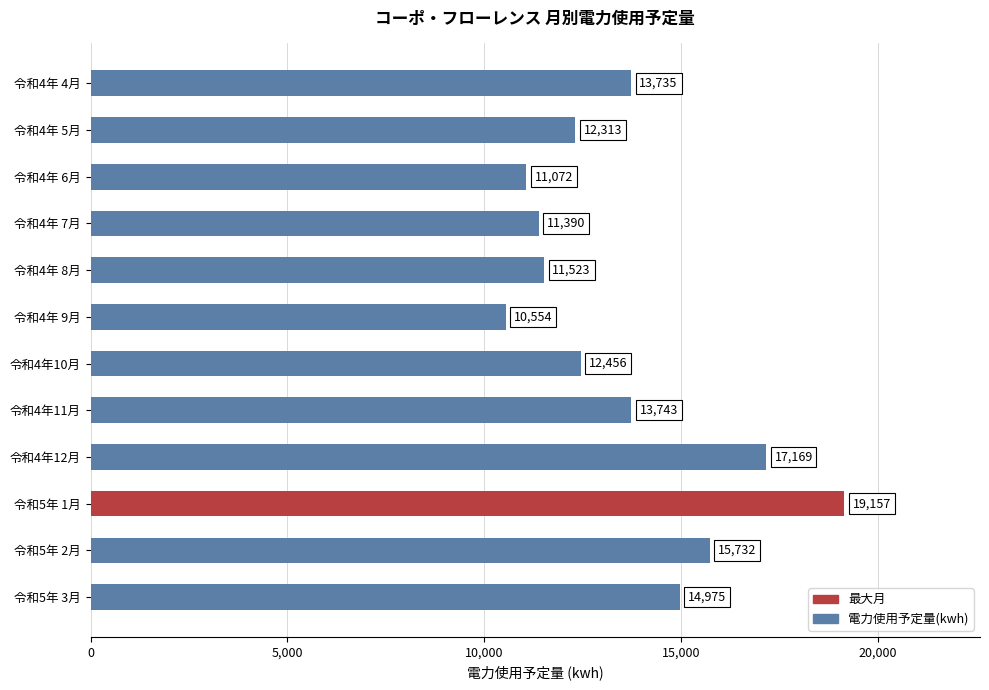

Approximately how many times larger is the value at 令和5年 1月 compared to 令和4年12月?

1.1